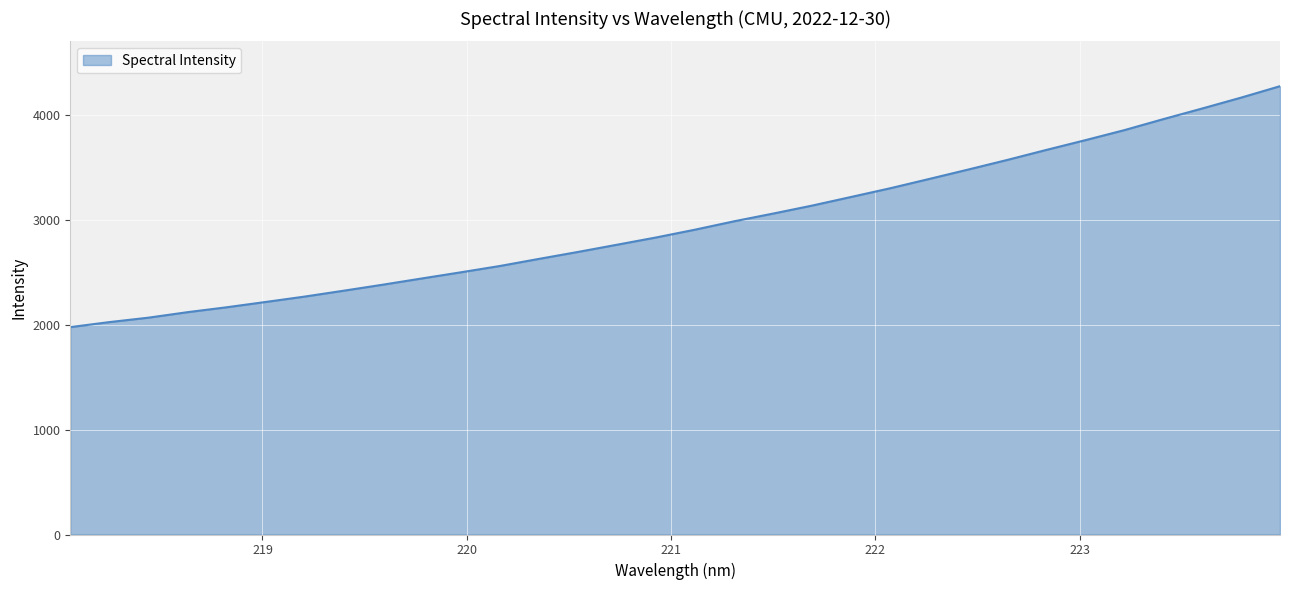

What is the difference between the maximum and minimum values?

2297.4